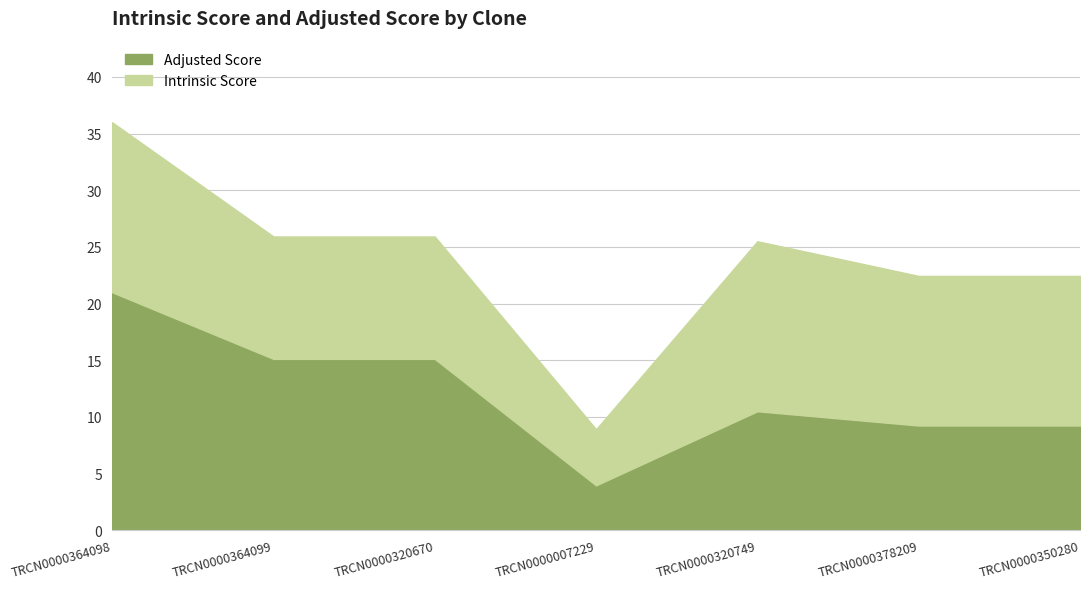

True or false: Intrinsic Score has more than 1 points higher than both neighbors.

False